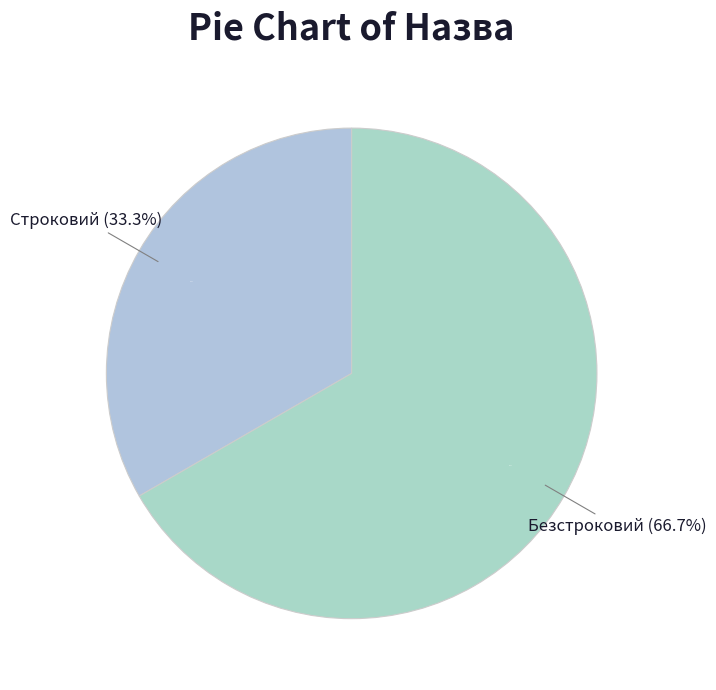

What is the smallest slice in the pie chart?

Строковий